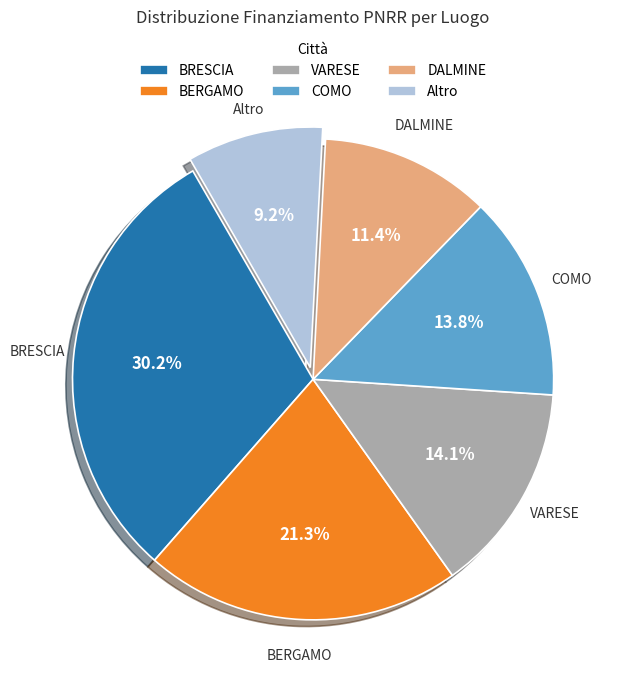

Which slice is the smallest?

Altro